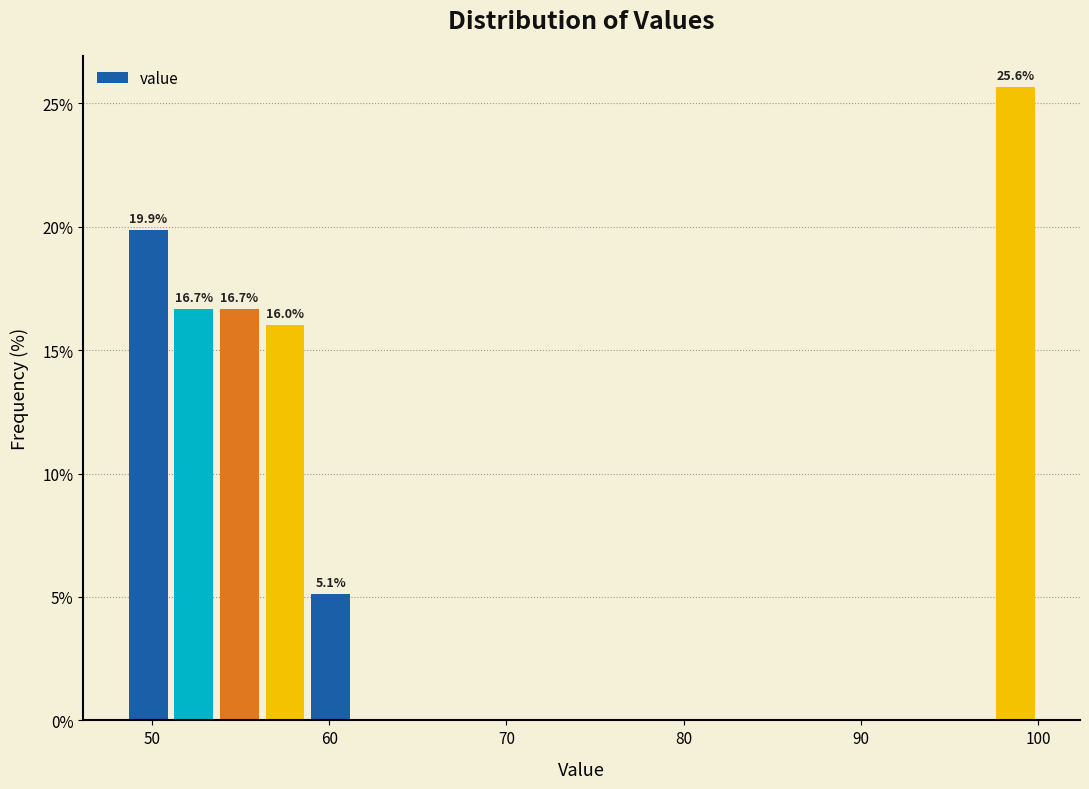

Around what value on the x-axis is the tallest bar? Give the approximate position of its centre, as read against the axis.

99